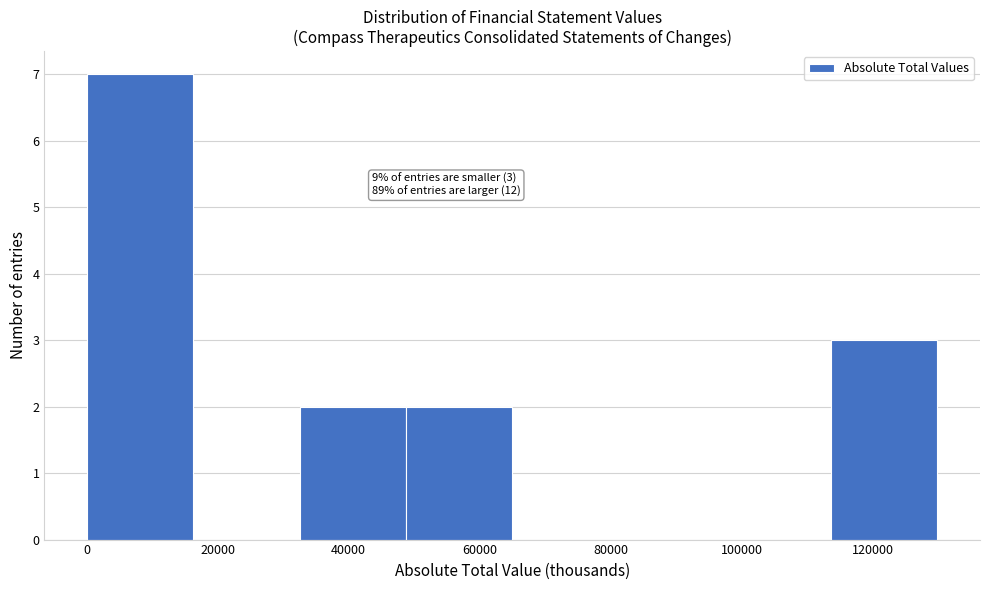

Over which range of the x-axis is the bar tallest?

0 to 16000